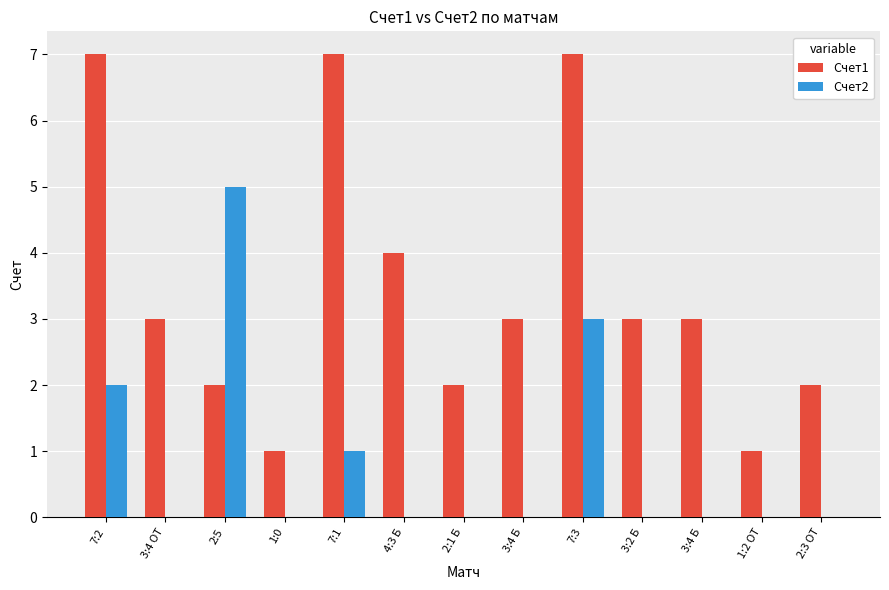

How many data points does each series have?

13